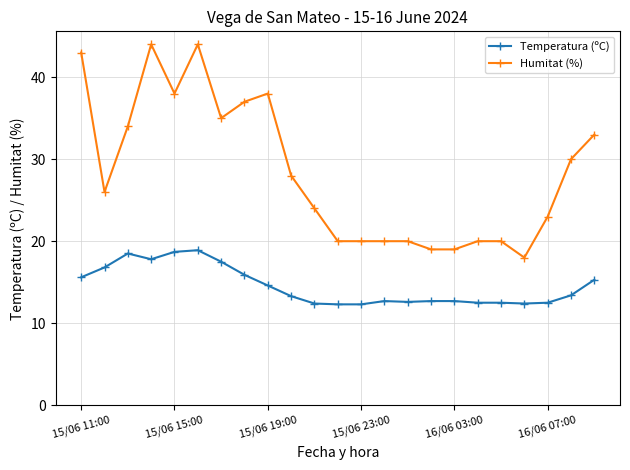

What is the highest value of the Humitat (%) series?

44.0